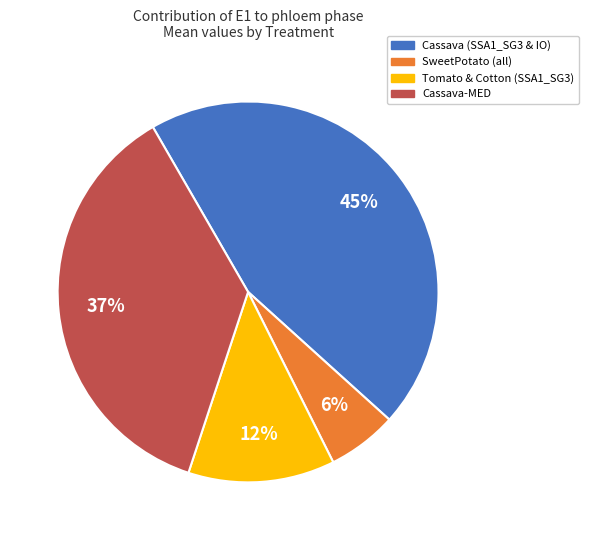

Is there any slice that represents more than half of the pie?

No